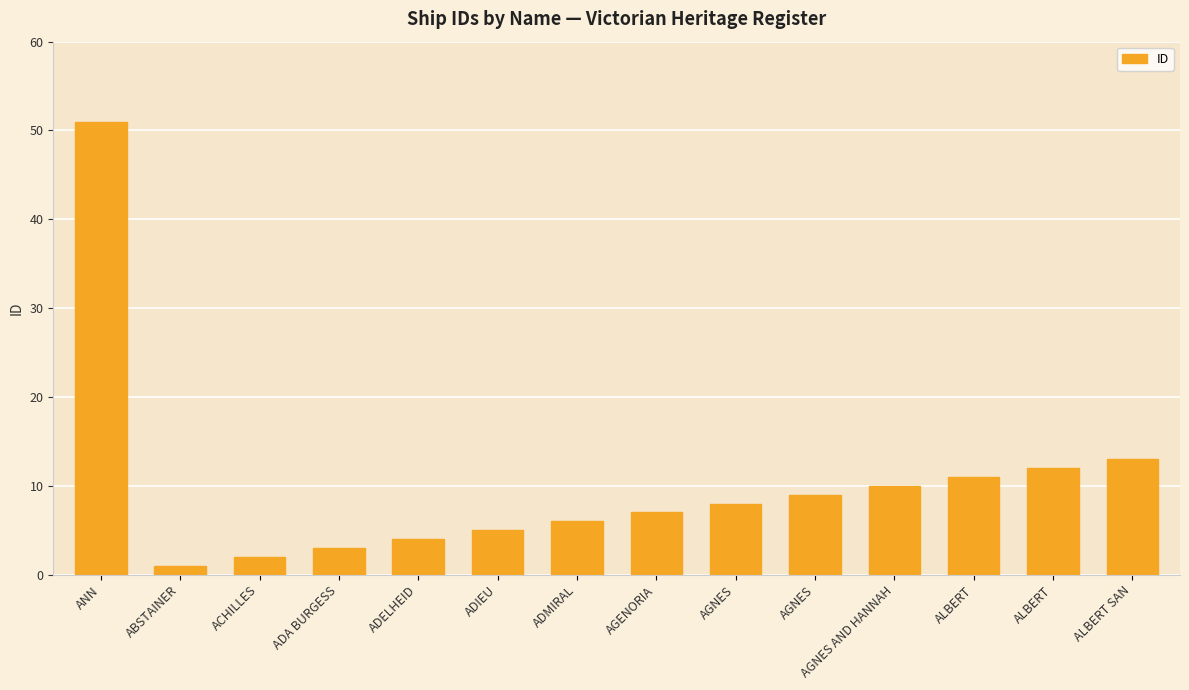

How many bars are there in total?

14